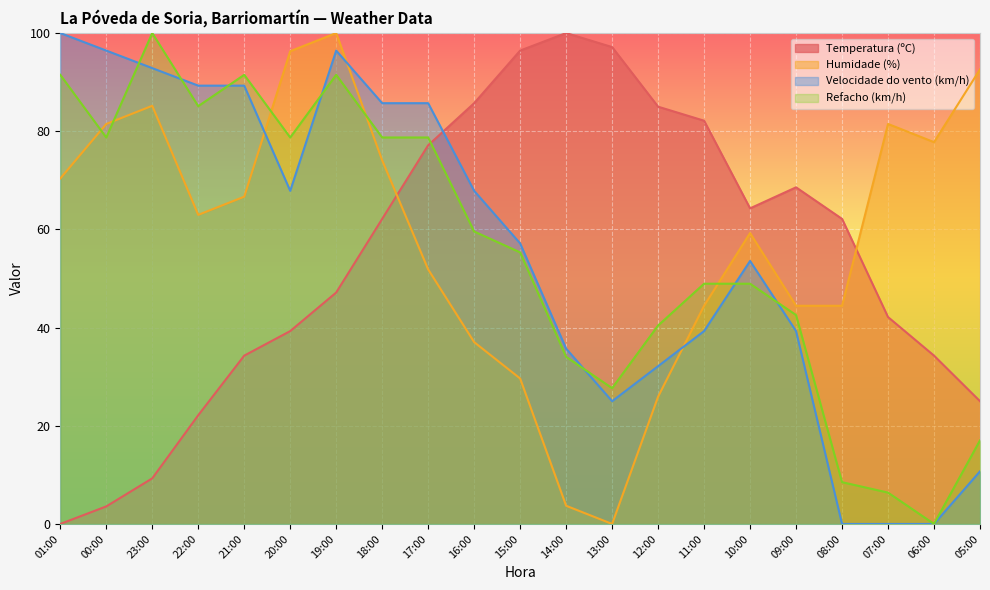

Reading left to right, list all the values displayed in this chart.

Temperatura (ºC): 0.0	3.6	9.3	22.1	34.3	39.3	47.1	62.1	77.1	85.7	96.4	100.0	97.1	85.0	82.1	64.3	68.6	62.1	42.1	34.3	25.0
Humidade (%): 70.4	81.5	85.2	63.0	66.7	96.3	100.0	74.1	51.9	37.0	29.6	3.7	0.0	25.9	44.4	59.3	44.4	44.4	81.5	77.8	92.6
Velocidade do vento (km/h): 100.0	96.4	92.9	89.3	89.3	67.9	96.4	85.7	85.7	67.9	57.1	35.7	25.0	32.1	39.3	53.6	39.3	0.0	0.0	0.0	10.7
Refacho (km/h): 91.5	78.7	100.0	85.1	91.5	78.7	91.5	78.7	78.7	59.6	55.3	34.0	27.7	40.4	48.9	48.9	42.6	8.5	6.4	0.0	17.0